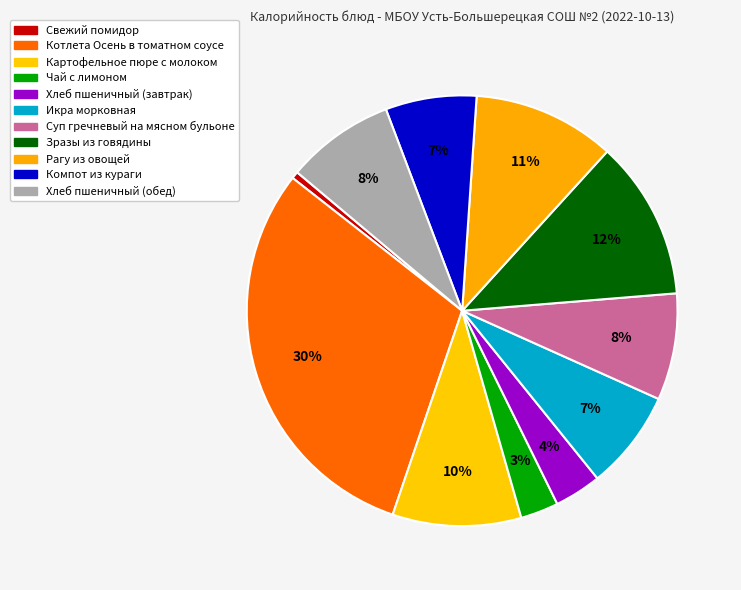

Combined, what portion of the pie is Картофельное пюре с молоком and Свежий помидор?

10.2%